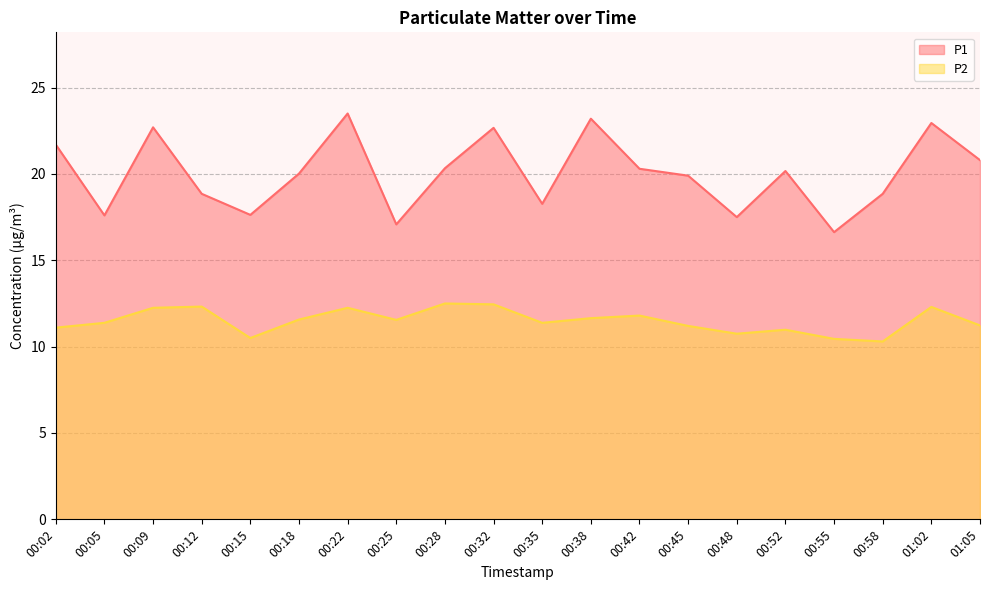

Reading left to right, what are all the values shown in this chart?

P1: 21.7	17.6	22.7	18.9	17.6	20.0	23.5	17.1	20.3	22.7	18.3	23.2	20.3	19.9	17.5	20.2	16.6	18.9	22.9	20.8
P2: 11.1	11.4	12.2	12.3	10.5	11.6	12.2	11.6	12.5	12.4	11.4	11.7	11.8	11.2	10.8	11.0	10.4	10.3	12.3	11.2